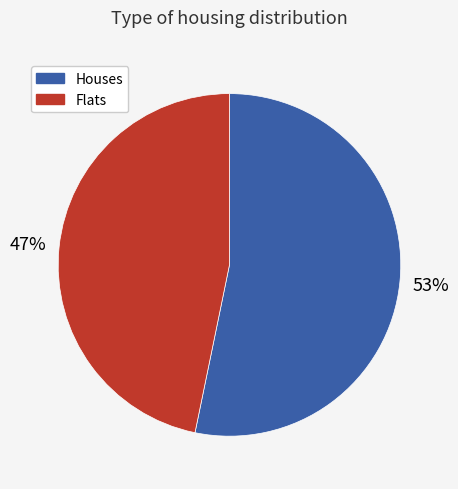

How many slices are in this pie chart?

2